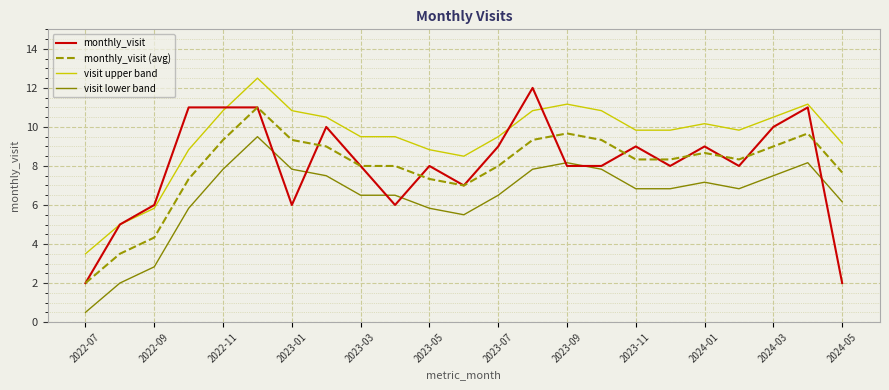

Reading left to right, list all the values displayed in this chart.

monthly_visit: 2.0	5.0	6.0	11.0	11.0	11.0	6.0	10.0	8.0	6.0	8.0	7.0	9.0	12.0	8.0	8.0	9.0	8.0	9.0	8.0	10.0	11.0	2.0
monthly_visit (avg): 2.0	3.5	4.3	7.3	9.3	11.0	9.3	9.0	8.0	8.0	7.3	7.0	8.0	9.3	9.7	9.3	8.3	8.3	8.7	8.3	9.0	9.7	7.7
visit upper band: 3.5	5.0	5.8	8.8	10.8	12.5	10.8	10.5	9.5	9.5	8.8	8.5	9.5	10.8	11.2	10.8	9.8	9.8	10.2	9.8	10.5	11.2	9.2
visit lower band: 0.5	2.0	2.8	5.8	7.8	9.5	7.8	7.5	6.5	6.5	5.8	5.5	6.5	7.8	8.2	7.8	6.8	6.8	7.2	6.8	7.5	8.2	6.2